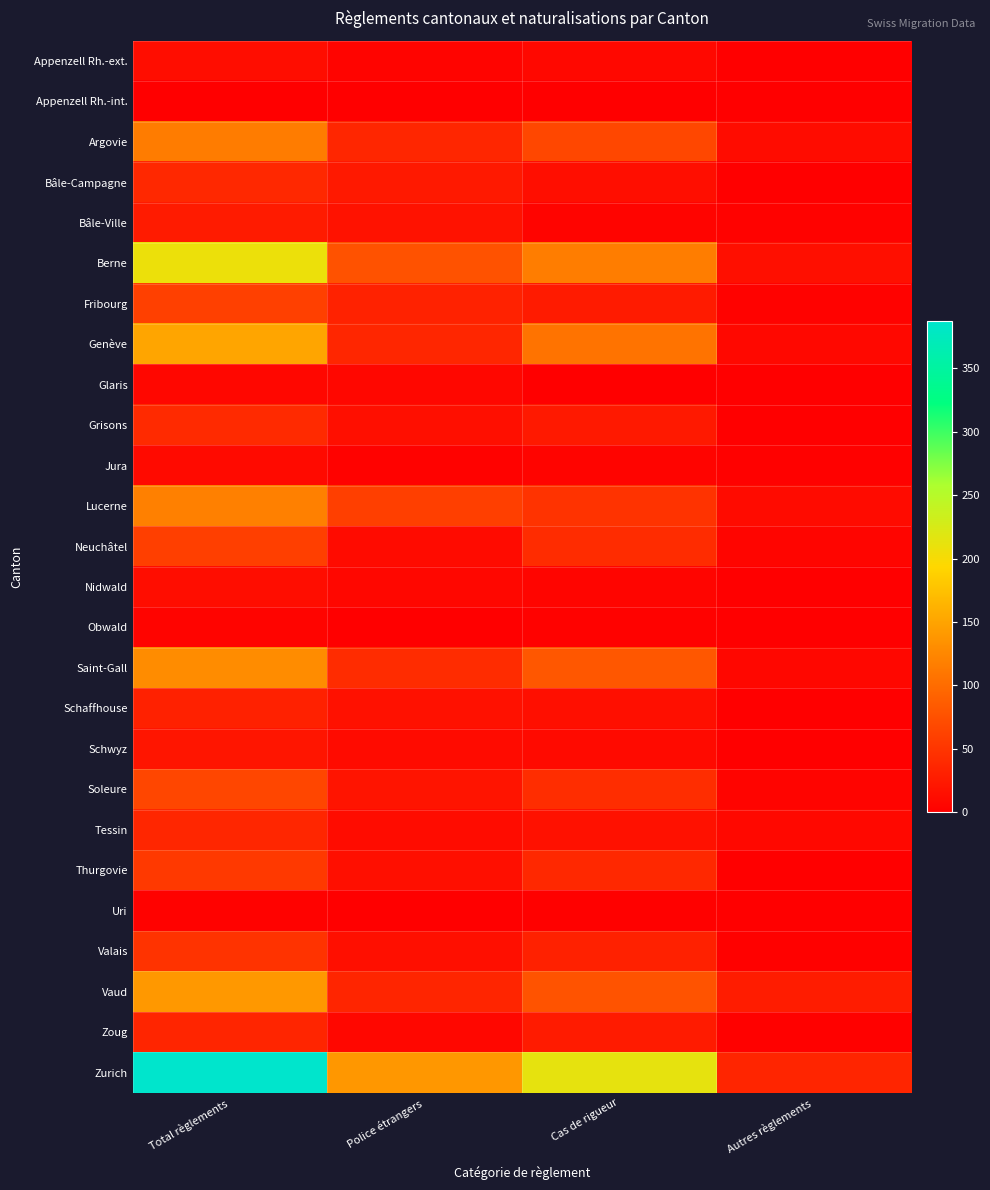

At which category is the sum across all series the highest?

Total règlements